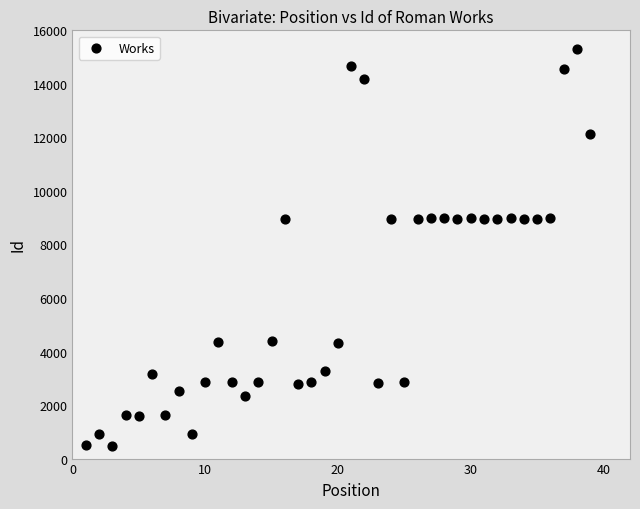

What is the range of X values (max minus min)?

38